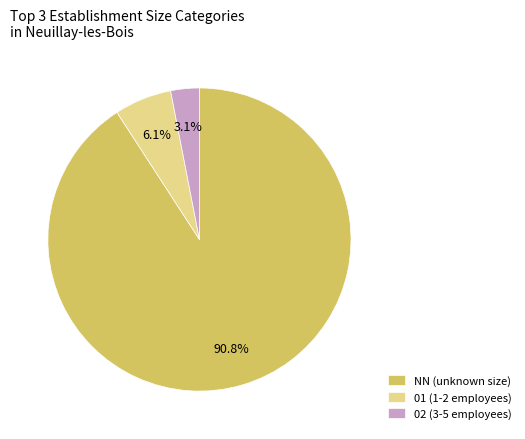

Which has a higher value, NN (unknown size) or 02 (3-5 employees)?

NN (unknown size)